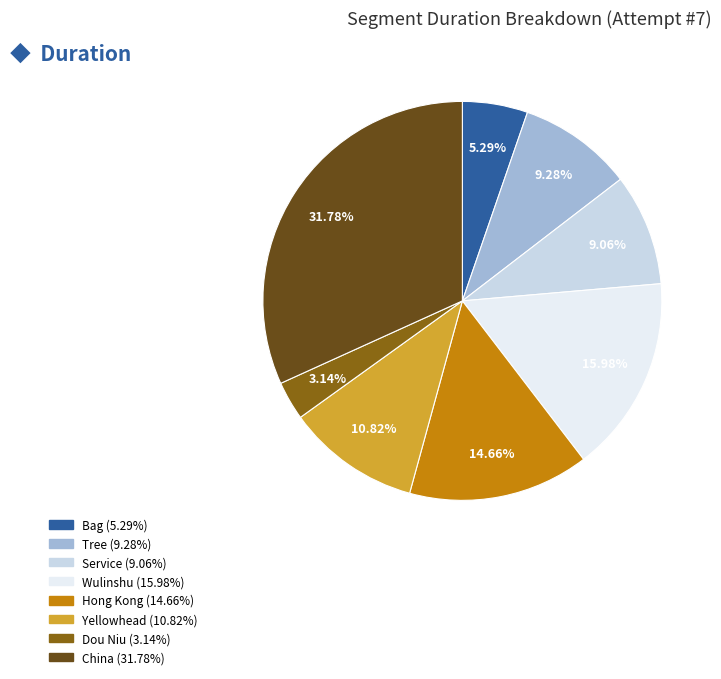

How many segments does this pie chart have?

8